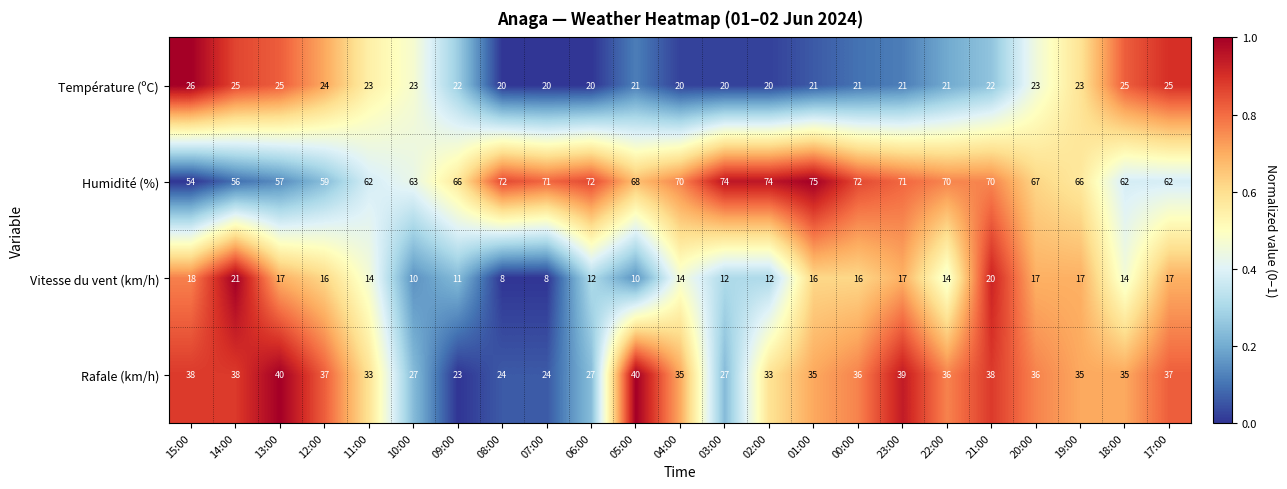

The Rafale (km/h) series shows 40 at 13:00. True or false?

True